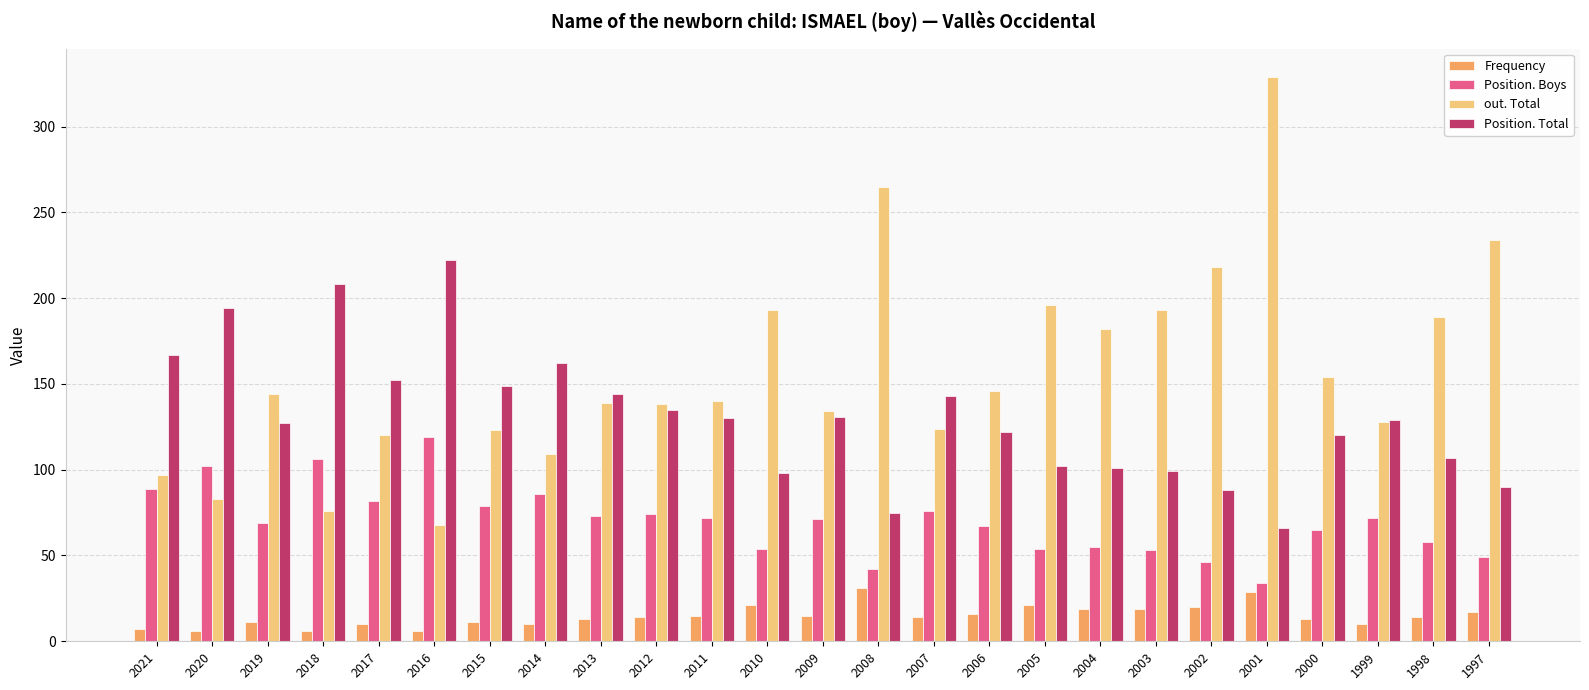

What is the value of the Frequency bar at the 8th from the left?

10